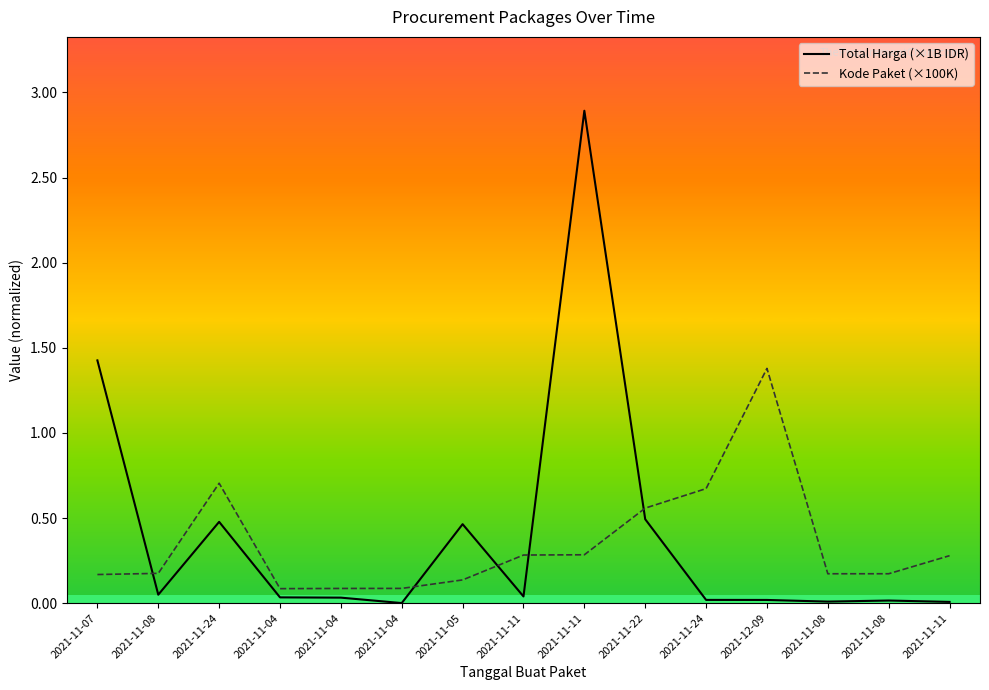

What is the sum of all Total Harga (×1B IDR) values?

6.0